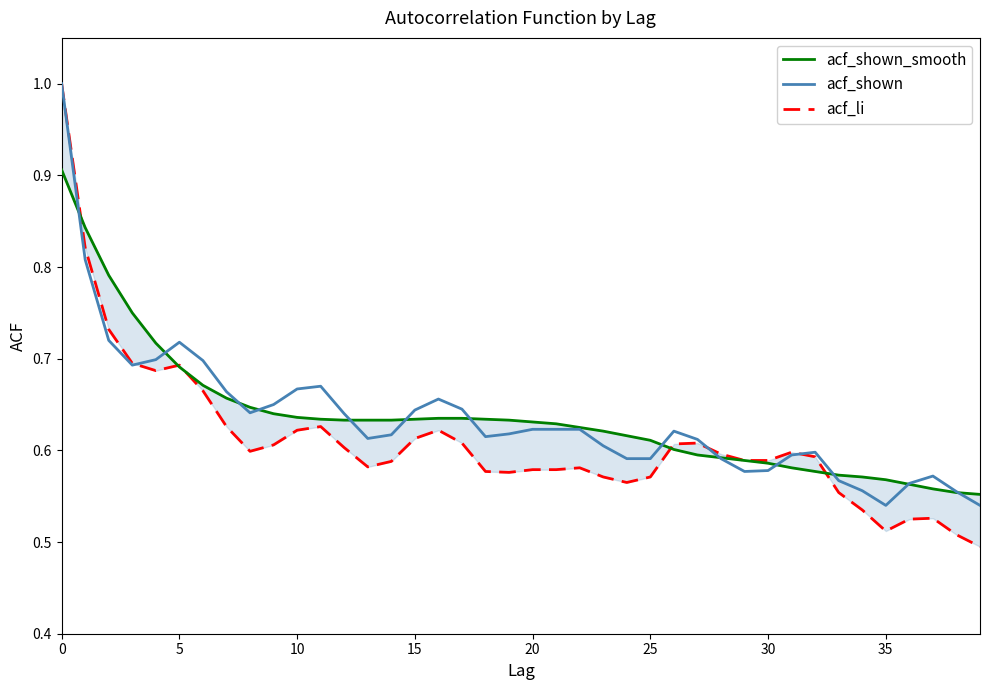

In acf_li, how many points are lower than both neighbors (excluding endpoints)?

6